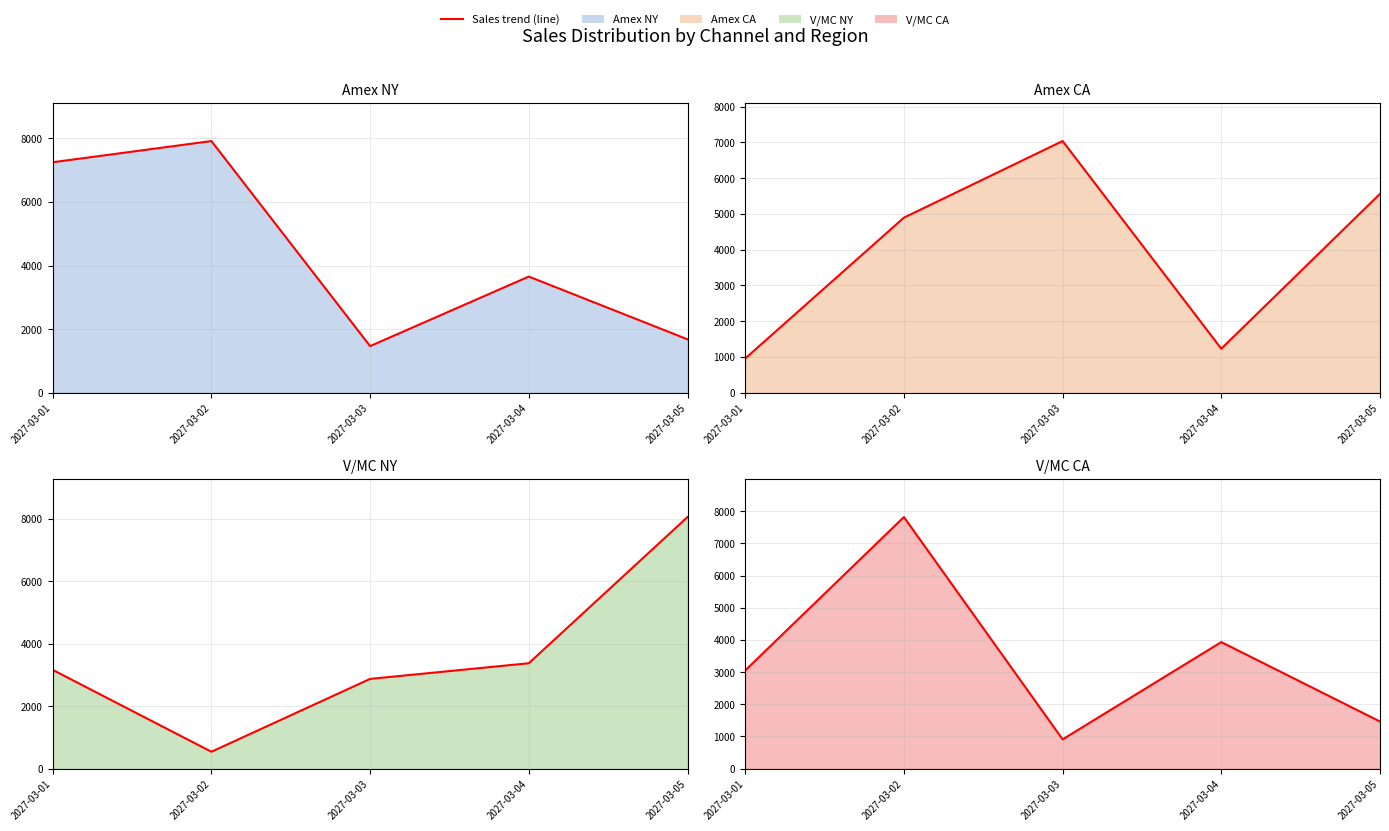

How many data points in Amex NY trend are less than 3652?

2